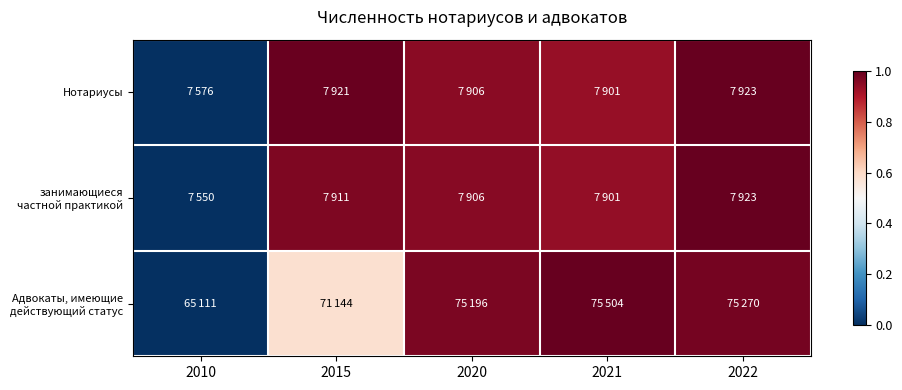

How many data points does each series have?

5